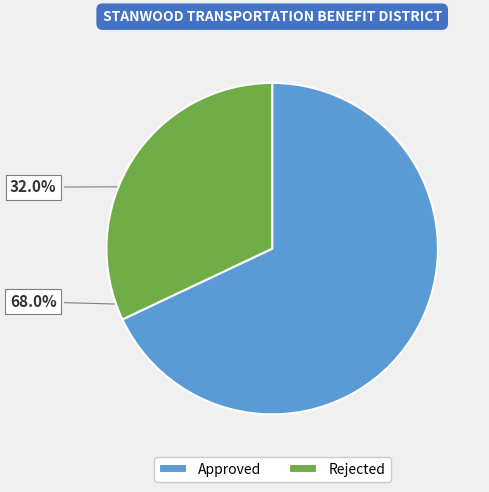

Between Rejected and Approved, which is larger?

Approved